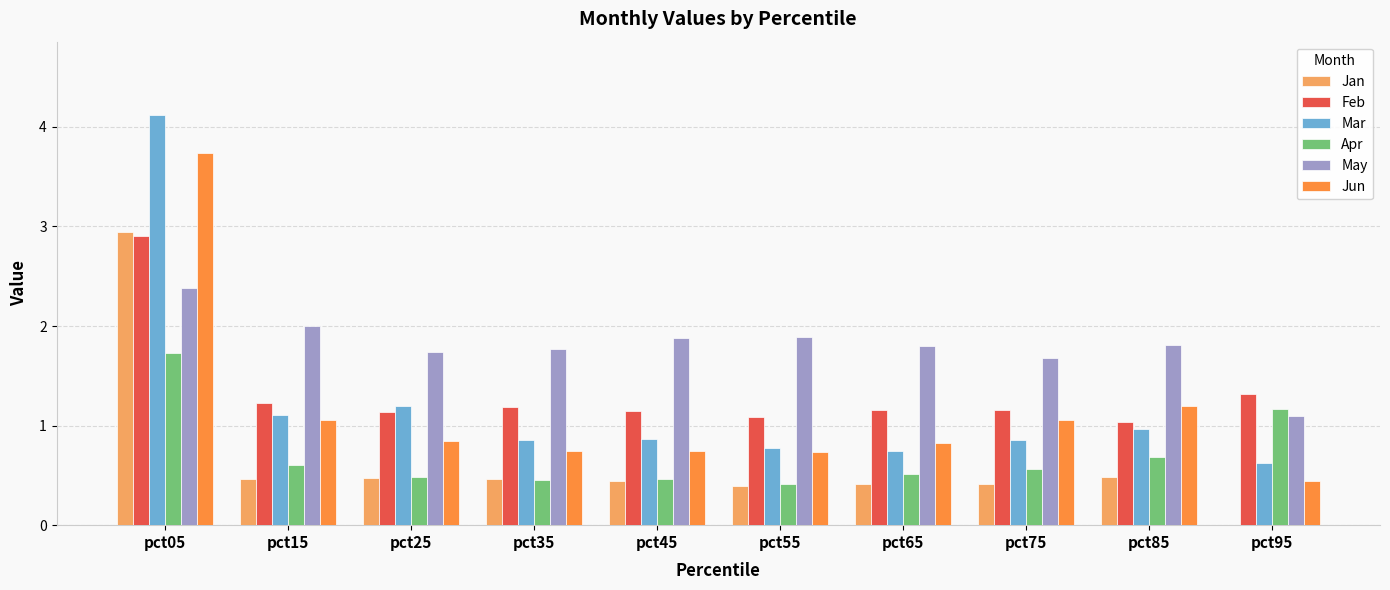

What is the highest value of the May series?

2.4